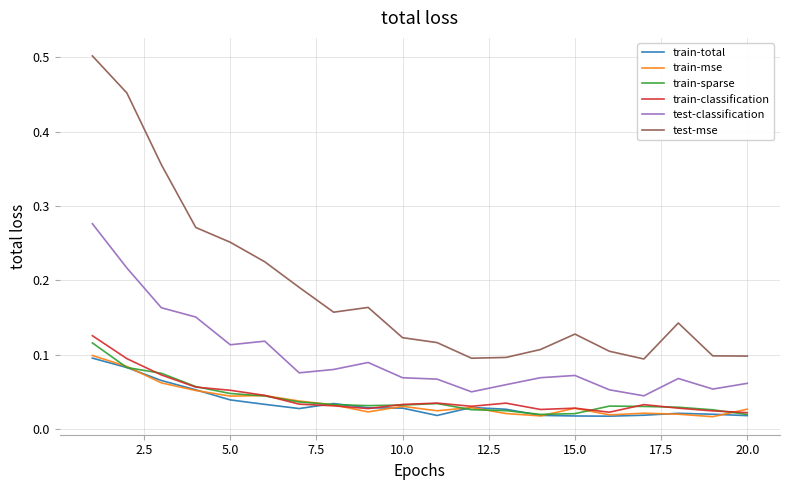

Which series has the largest total across all categories?

test-mse